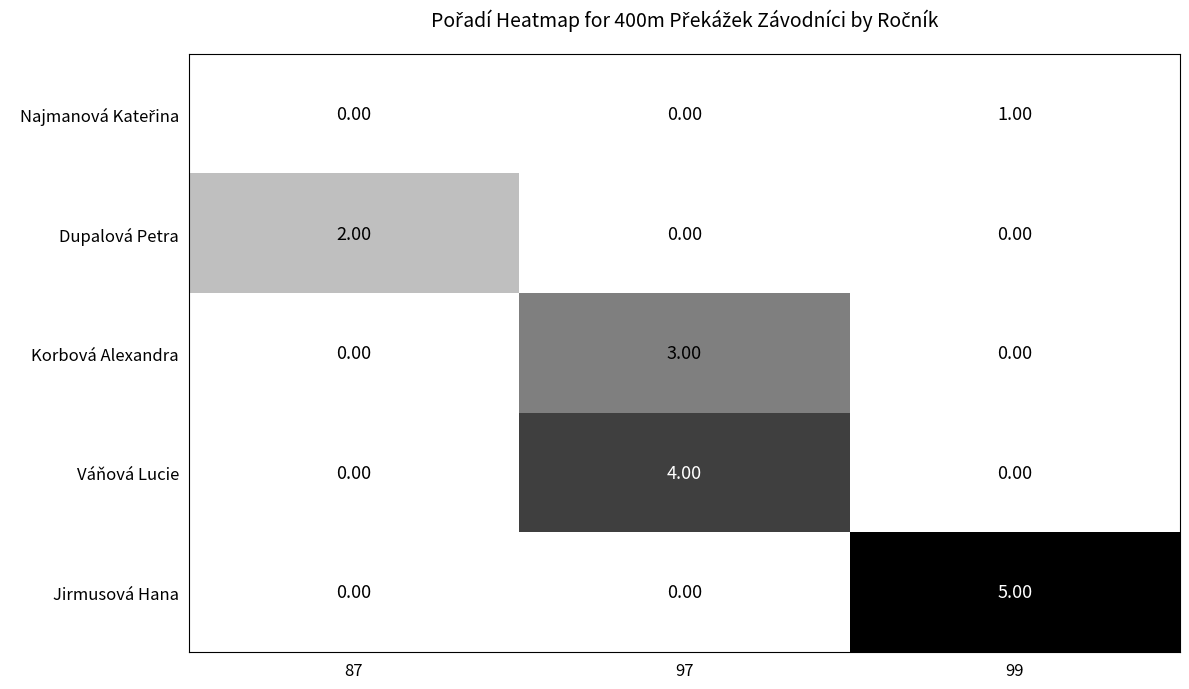

Count the number of categories in the chart.

3